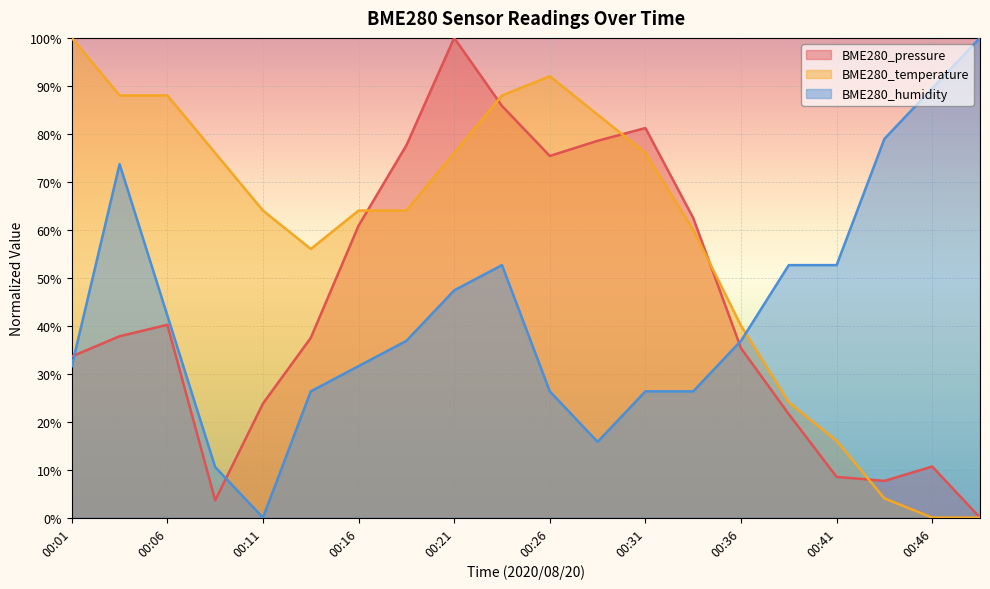

What is the difference between the second highest and minimum values in the BME280_pressure series?

85.8